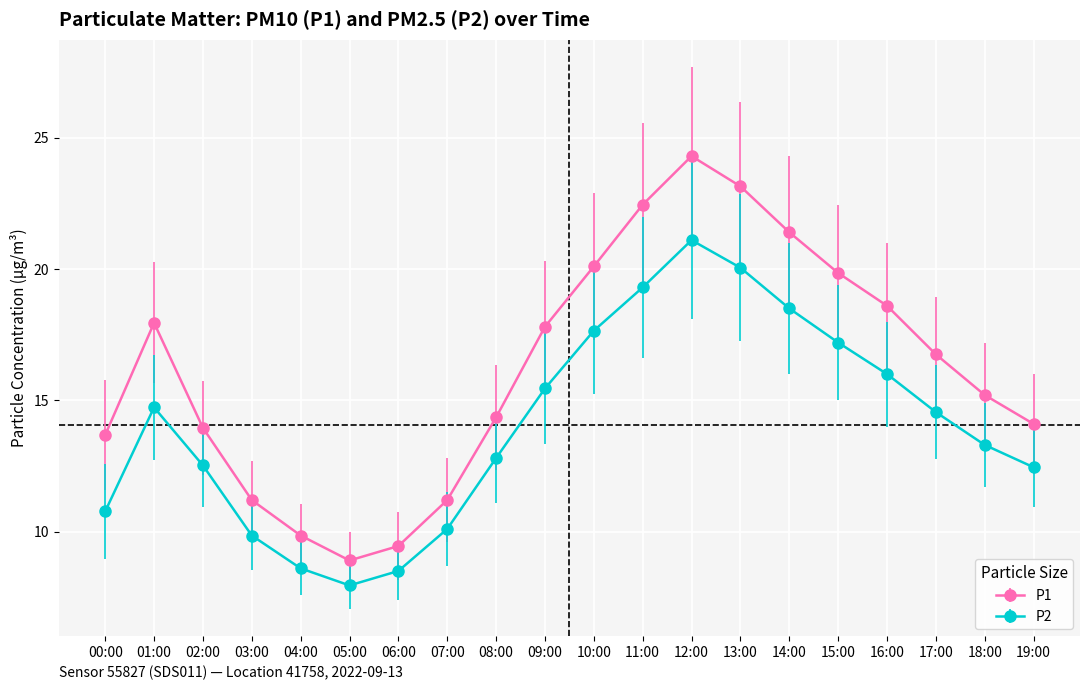

The value of P1 at 09:00 is 27.0. True or false?

False